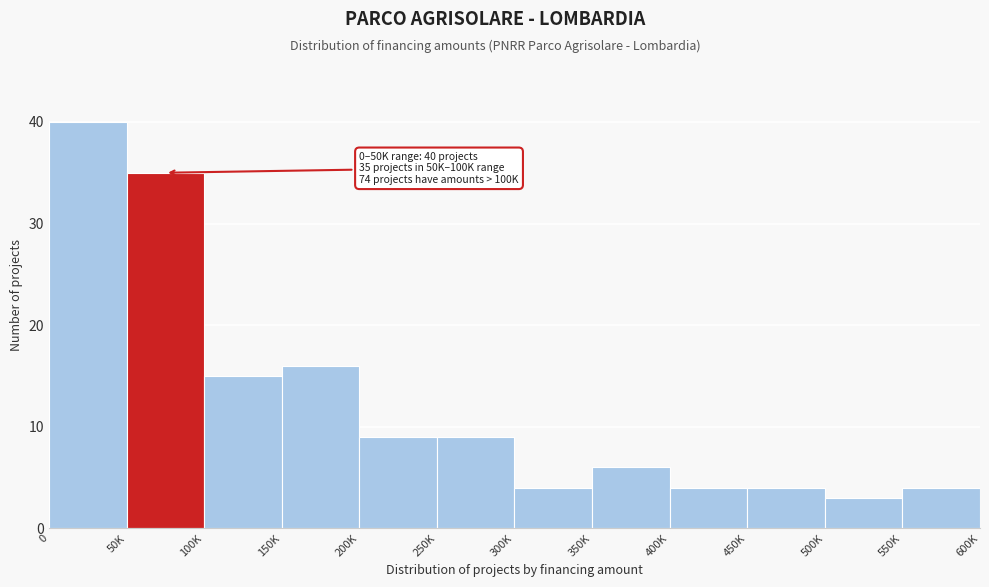

Reading left to right, transcribe all the data shown in this chart.

40	35	15	16	9	9	4	6	4	4	3	4